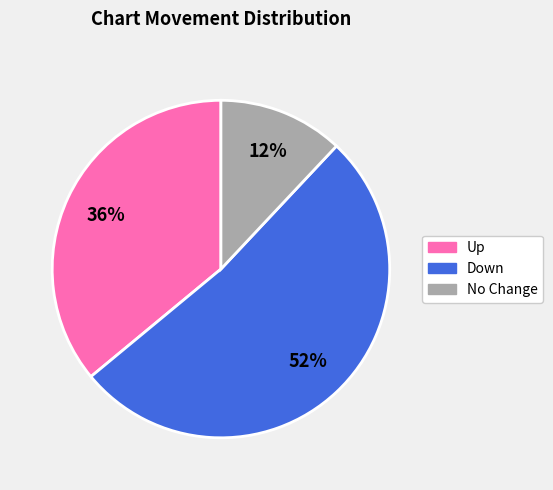

What is the largest slice in the pie chart?

Down